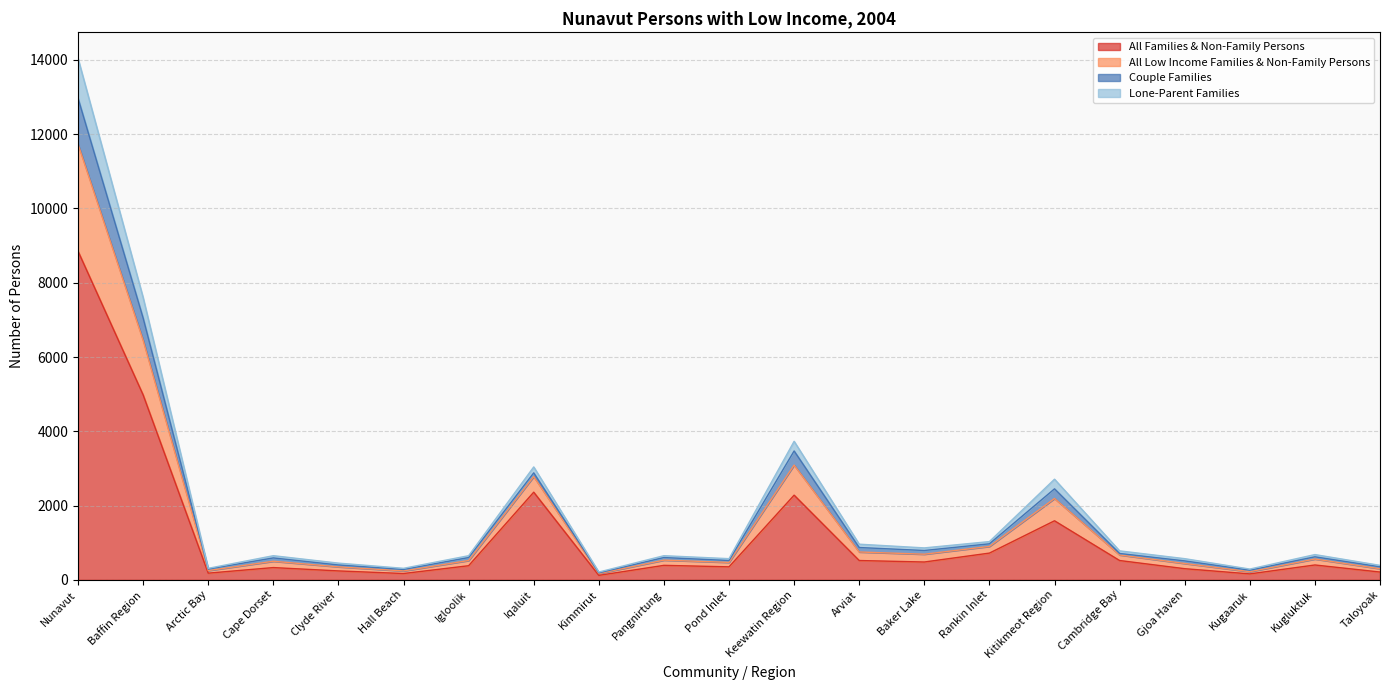

Where is the first local minimum for Couple Families?

Arctic Bay